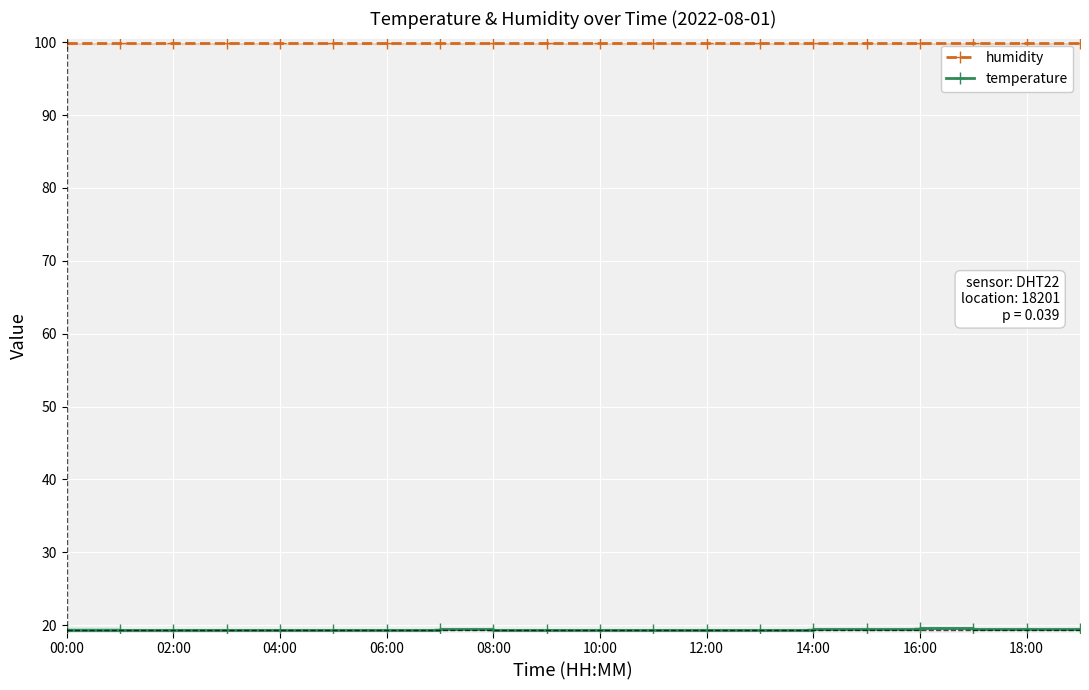

What position from the left is 11?

12